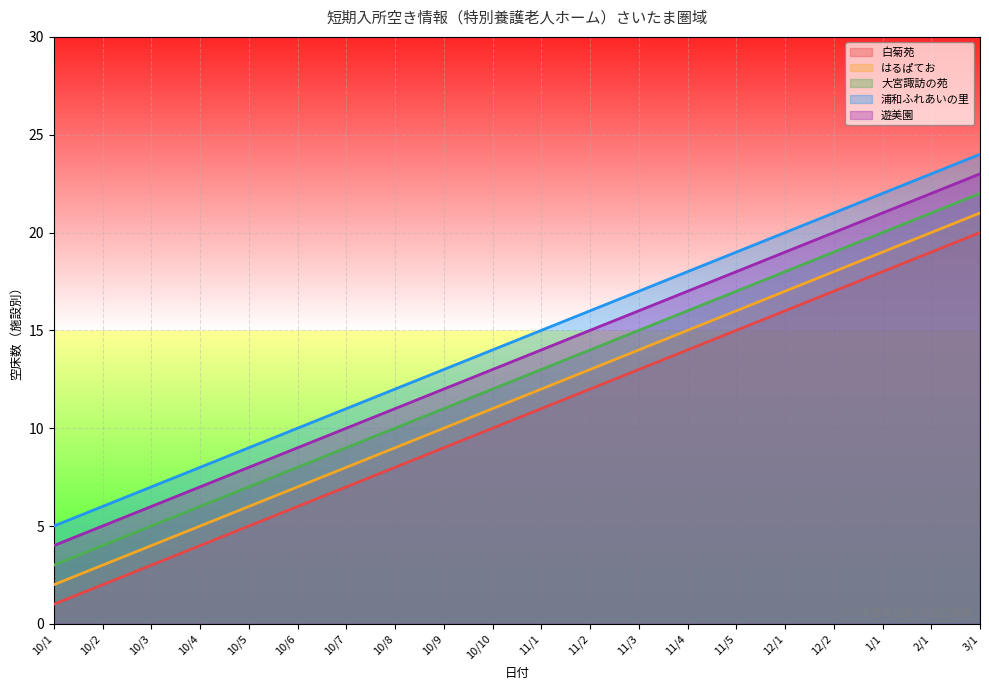

What is the sum of the 浦和ふれあいの里 values at 12/2 and 10/2?

27